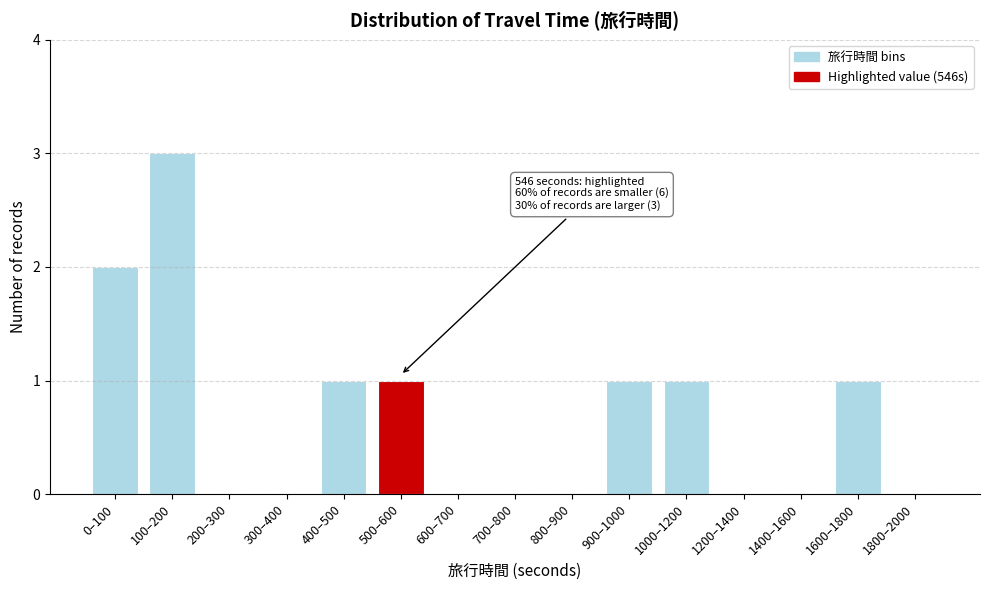

Reading right to left, transcribe all the data shown in this chart.

1800–2000=0	1600–1800=1	1400–1600=0	1200–1400=0	1000–1200=1	900–1000=1	800–900=0	700–800=0	600–700=0	500–600=1	400–500=1	300–400=0	200–300=0	100–200=3	0–100=2